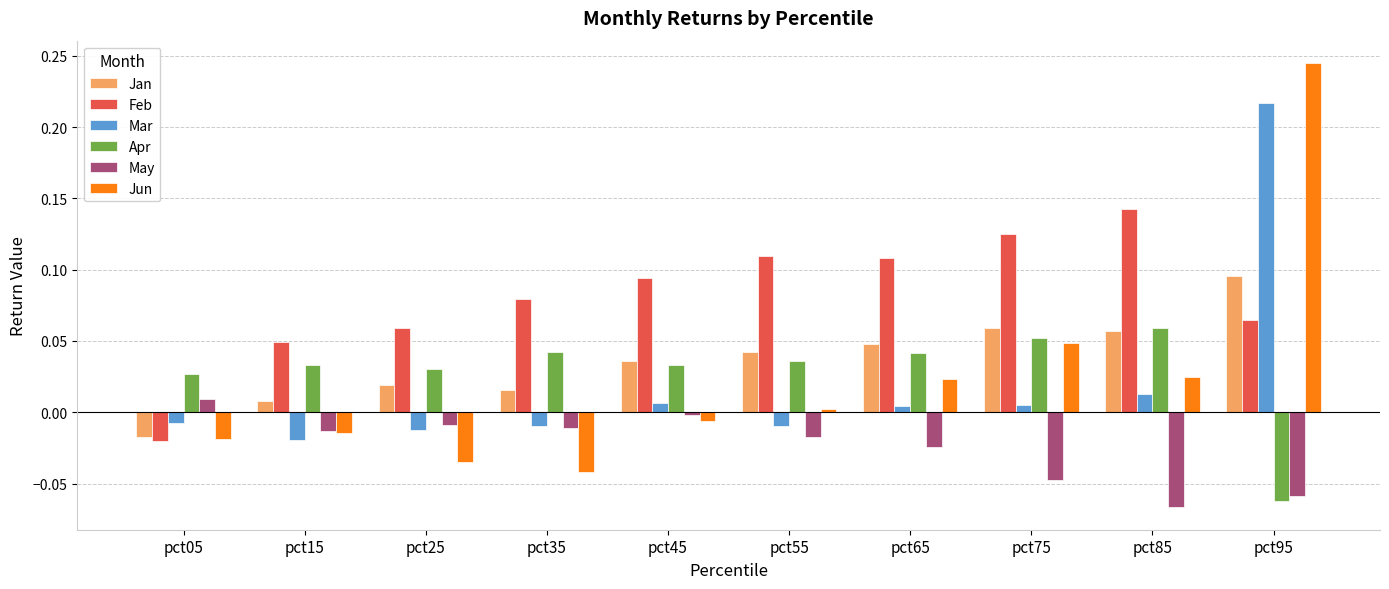

Is it true that Mar equals 0.1 at pct95?

False